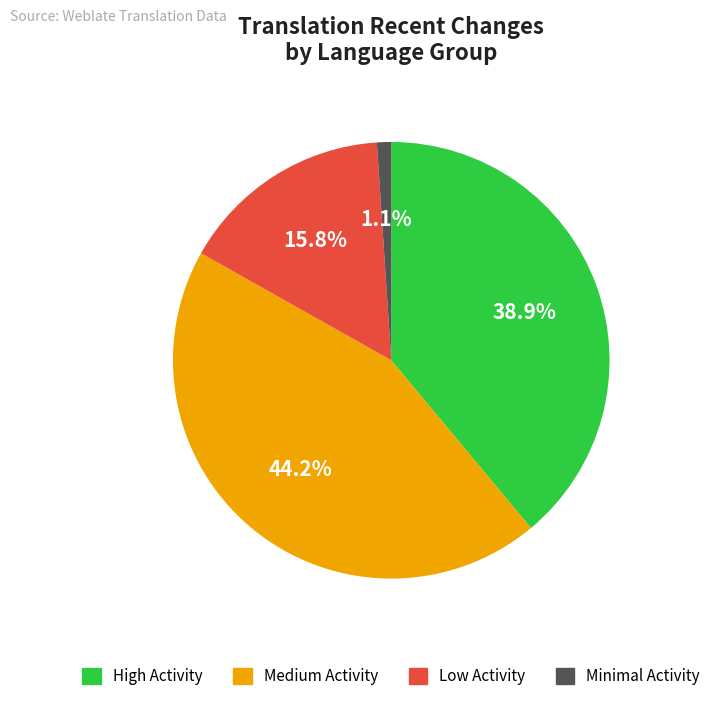

Does High Activity represent more than half of the total?

No